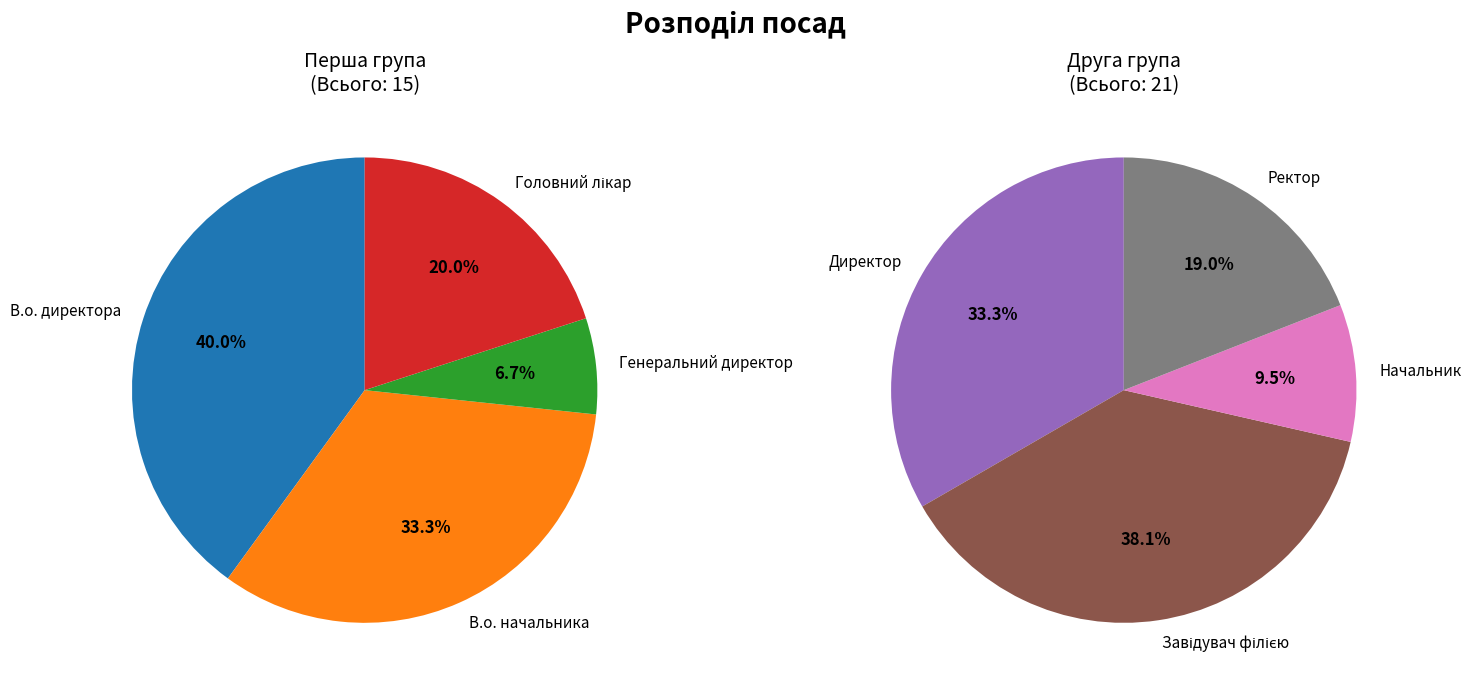

How many slices are in this pie chart?

8